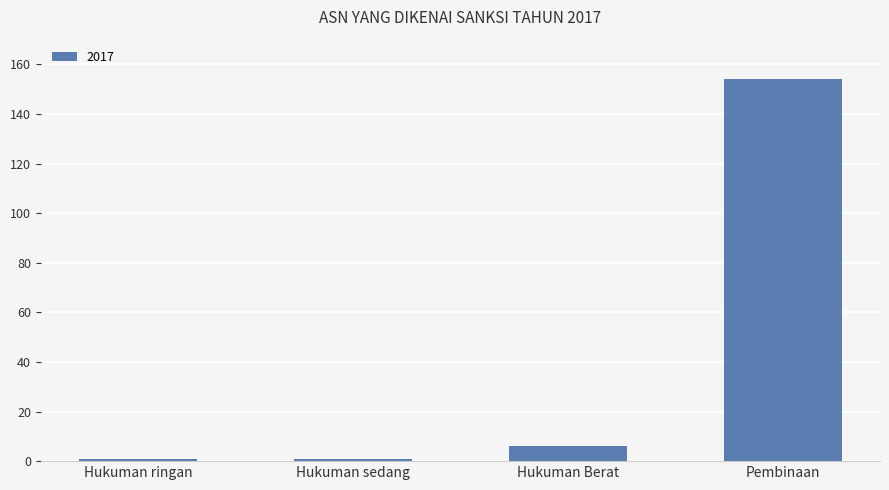

True or false: the data shows 154 at Pembinaan.

True